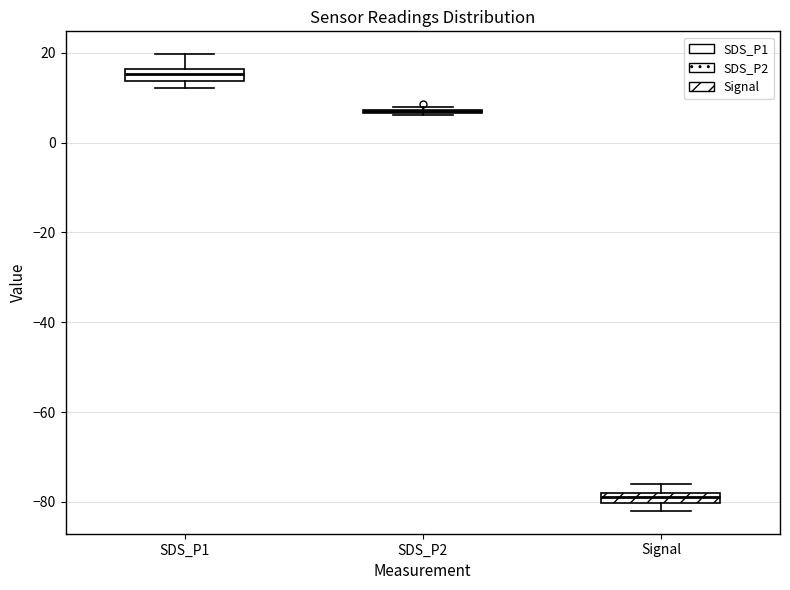

Where is the upper edge of the box for SDS_P1 on the y-axis? The values are not printed on the chart, so give them approximately, as read against the axis.

16